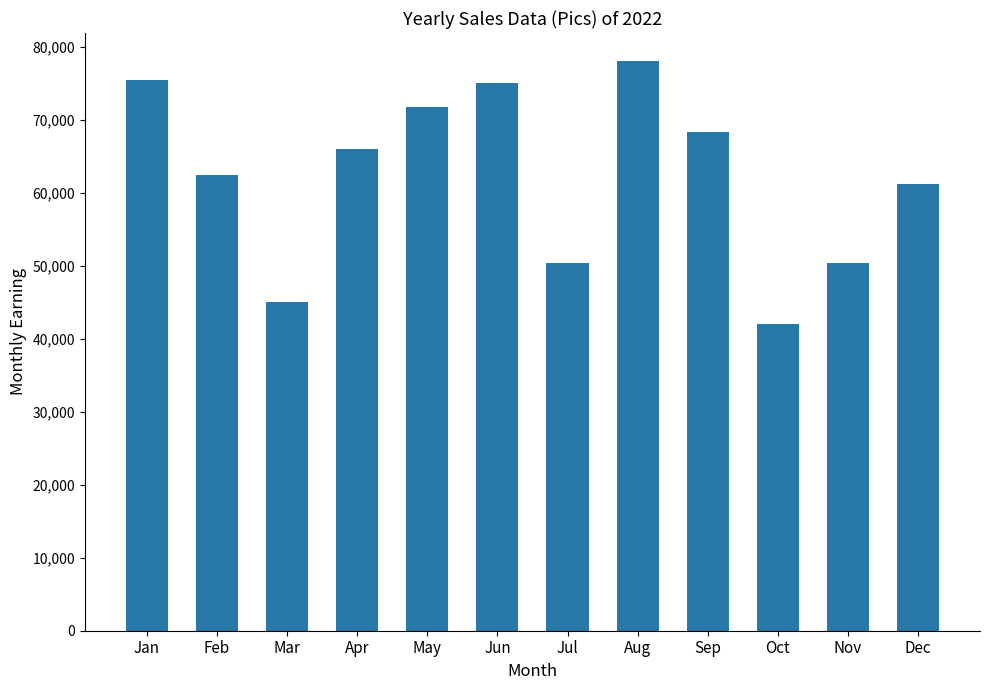

The chart shows a value of 75000 at Jun. True or false?

True